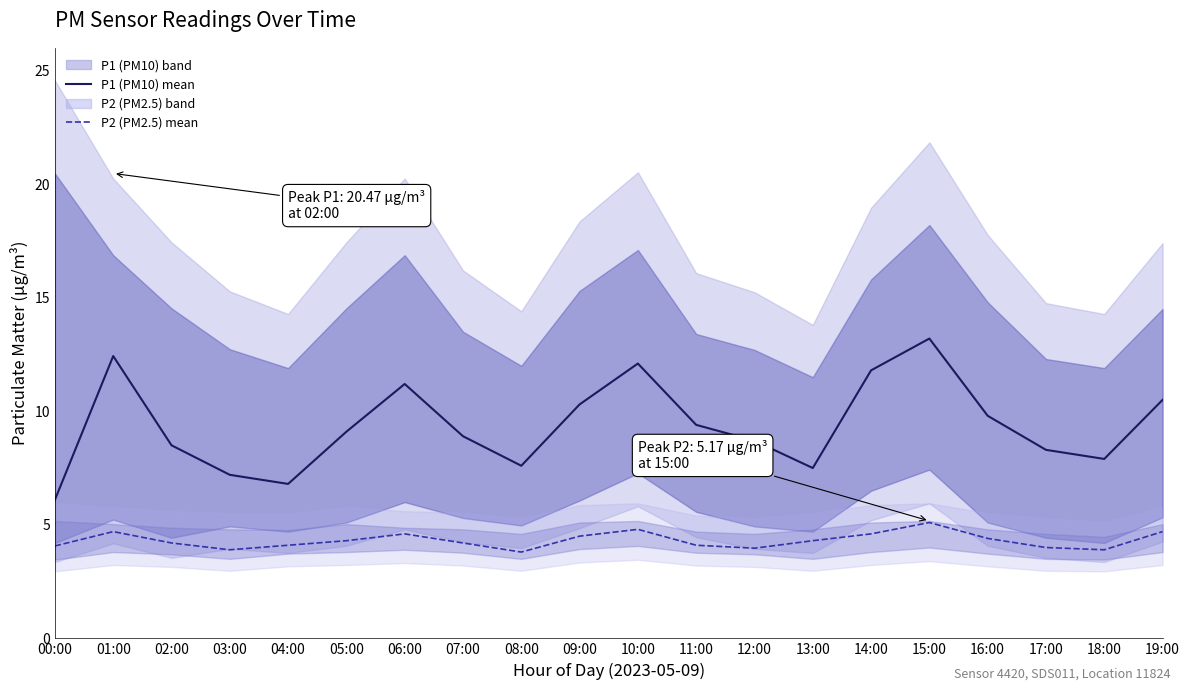

True or false: P2 (PM2.5) mean and P1 (PM10) mean cross at least once.

False